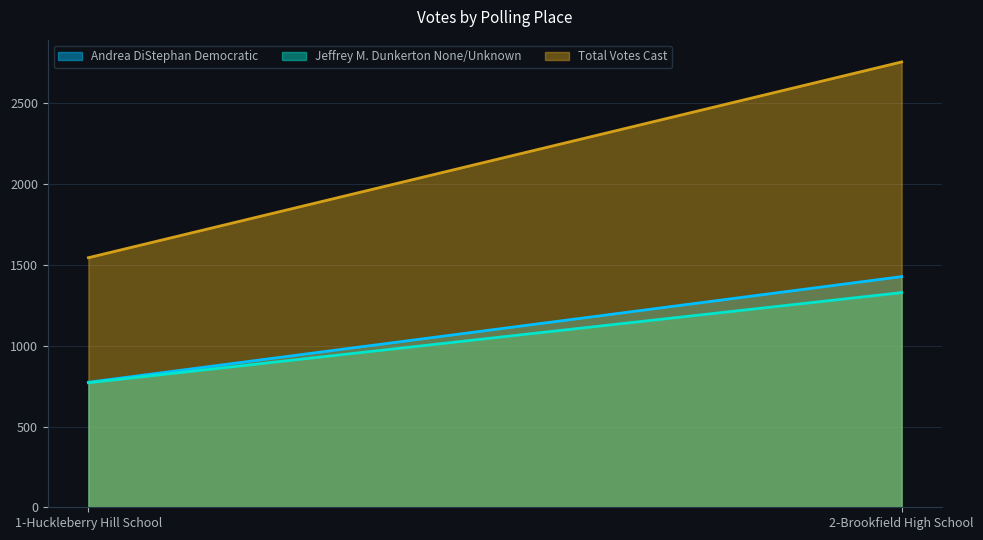

At which category does the chart reach its minimum across all series?

1-Huckleberry Hill School